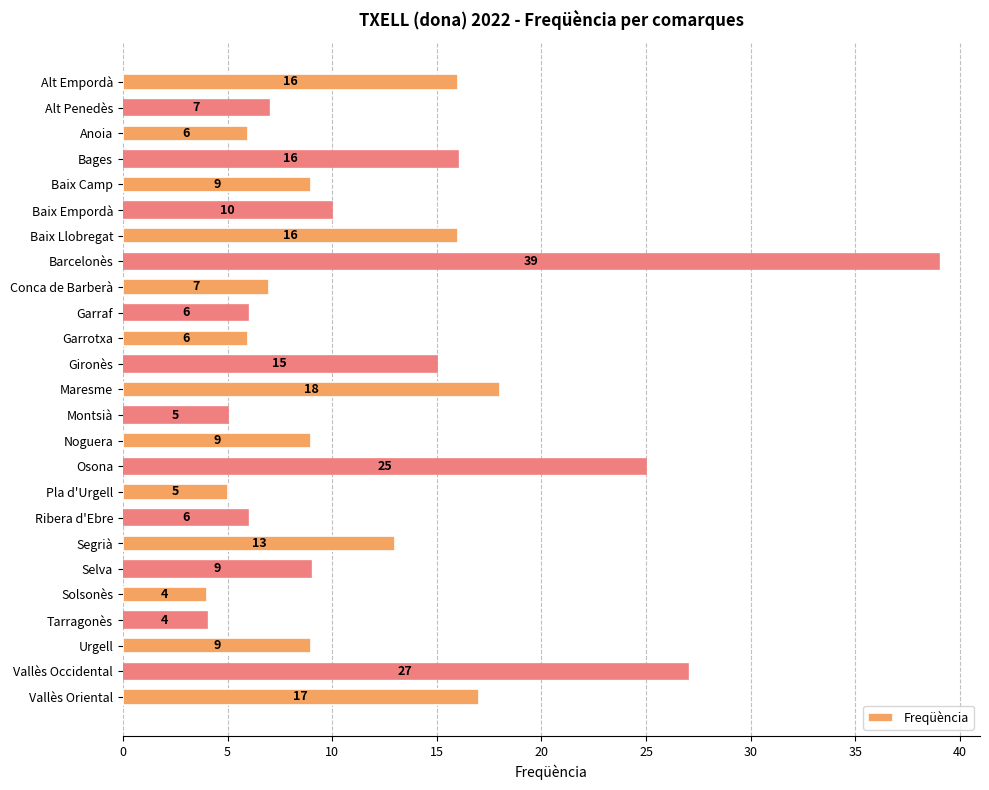

True or false: the data shows 3 at Alt Penedès.

False